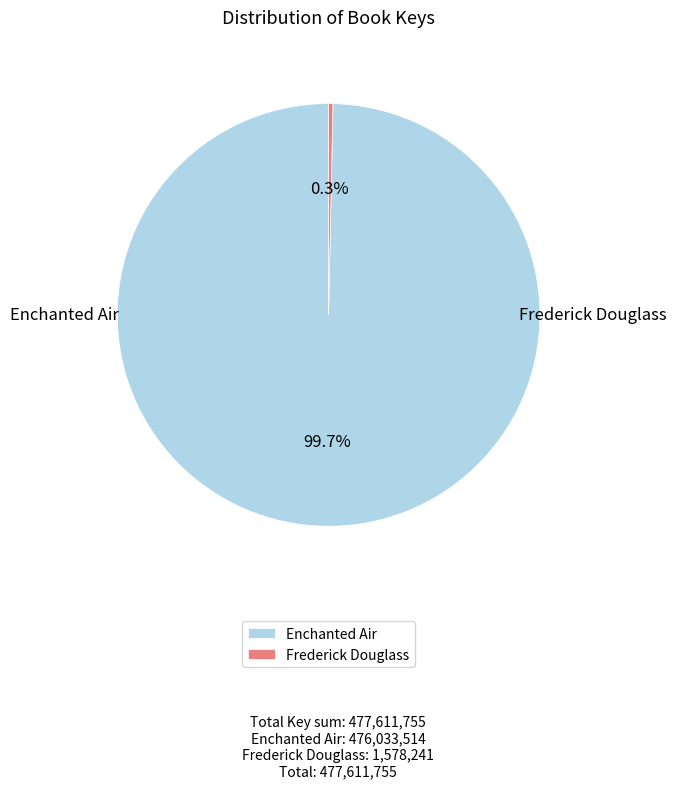

To the nearest percent, what is the average slice percentage?

50%